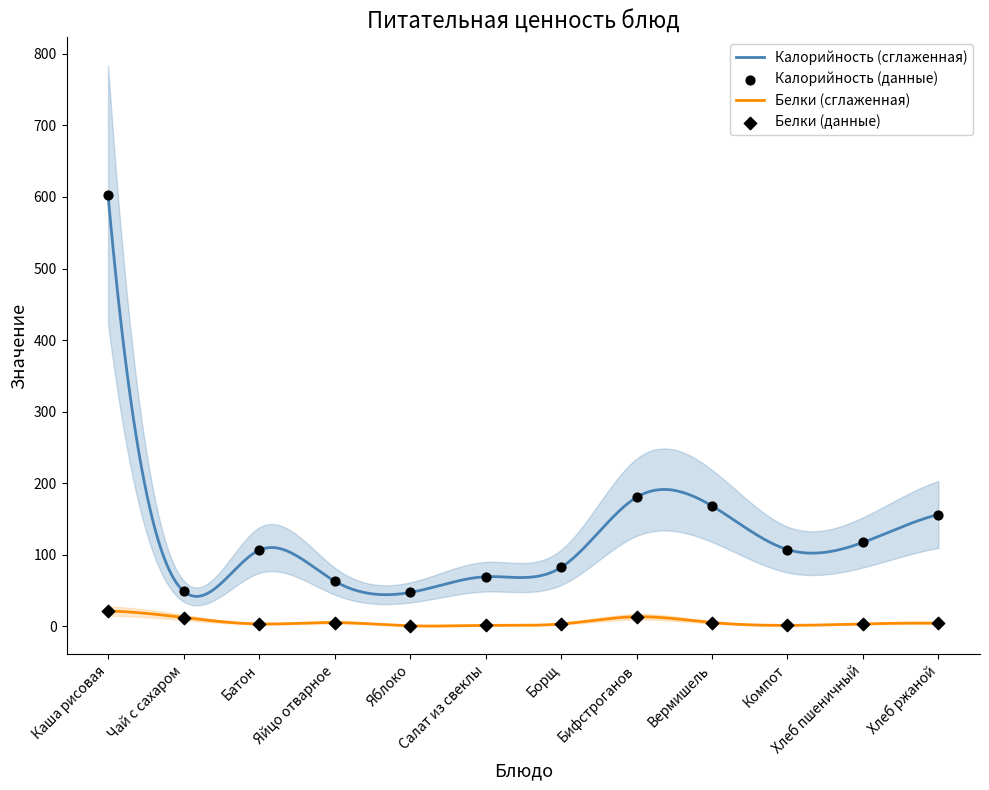

At which category is the sum across all series the highest?

Каша рисовая